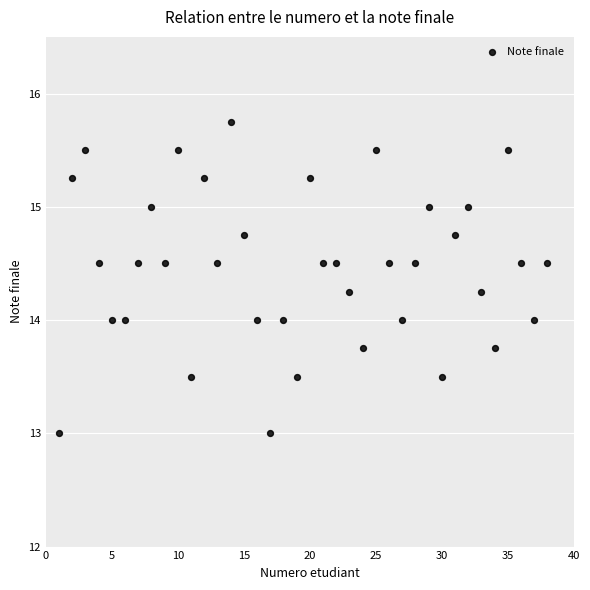

What is the range of X values (max minus min)?

37.0